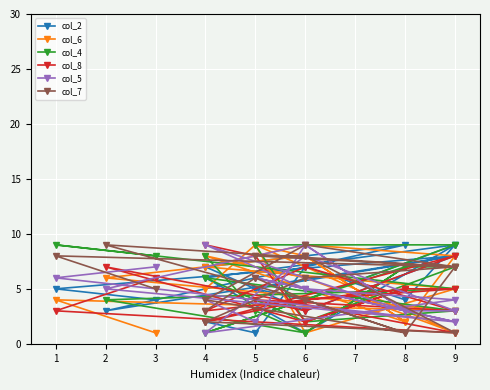

In col_2, how many points are higher than both neighbors (excluding endpoints)?

6